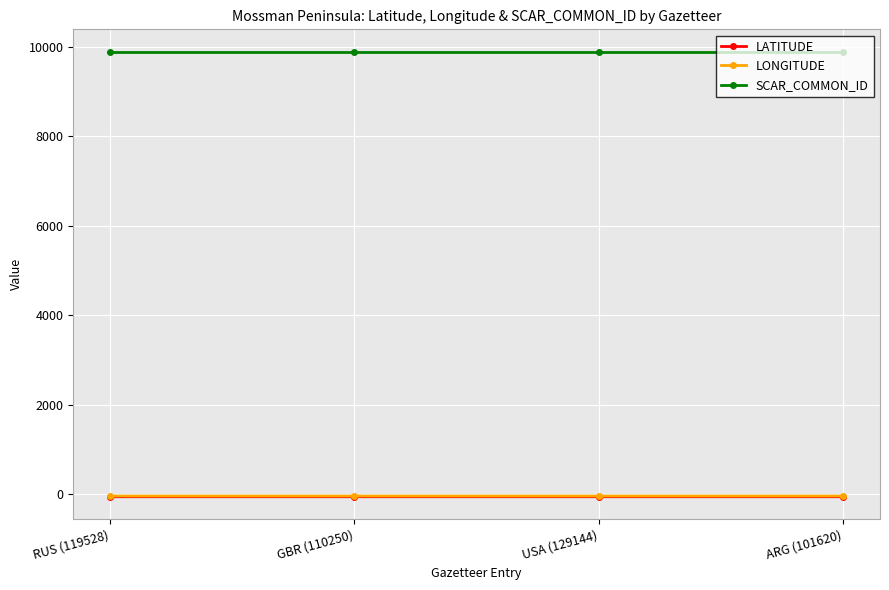

What value does the SCAR_COMMON_ID series have at USA (129144)?

9897.0